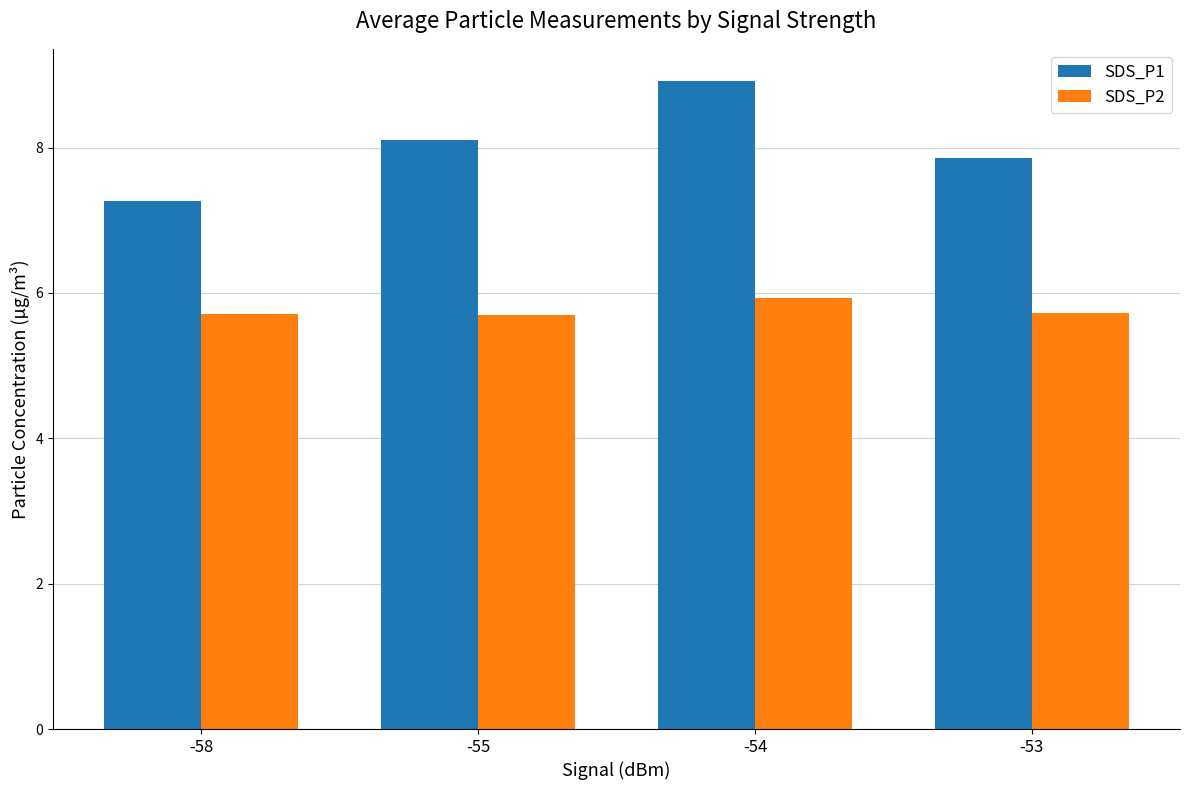

The SDS_P2 series shows 2.3 at -54. True or false?

False